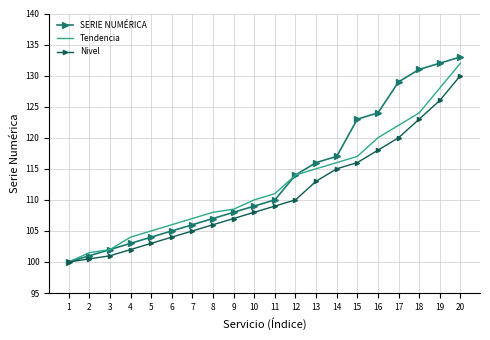

The value of SERIE NUMÉRICA at 2 is 23.5. True or false?

False